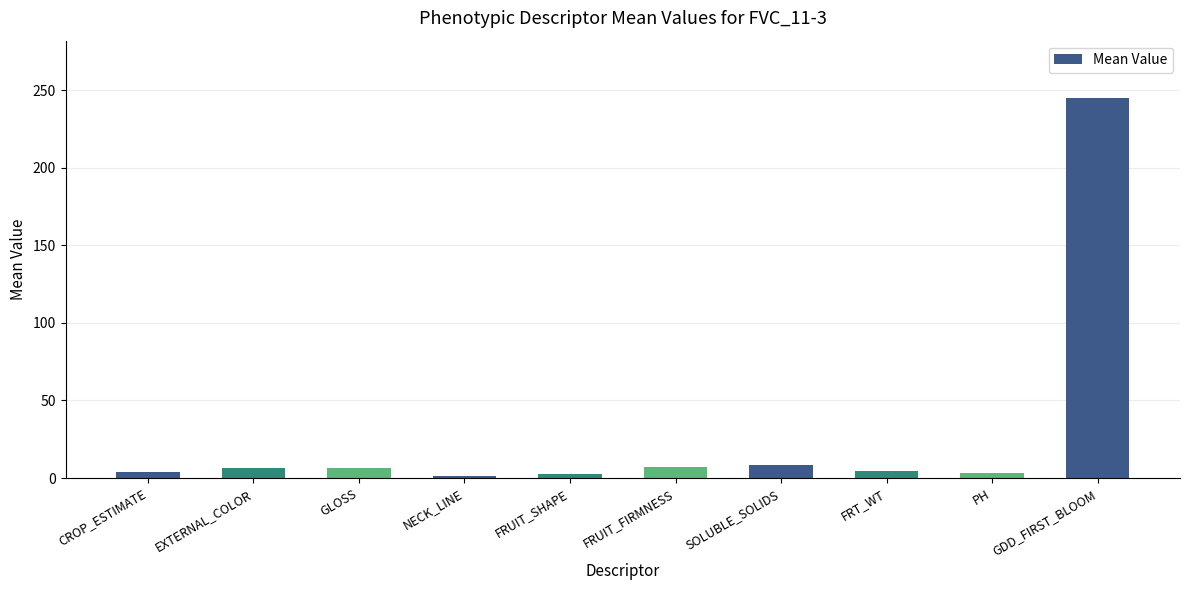

What is the difference between the maximum and minimum values?

243.6